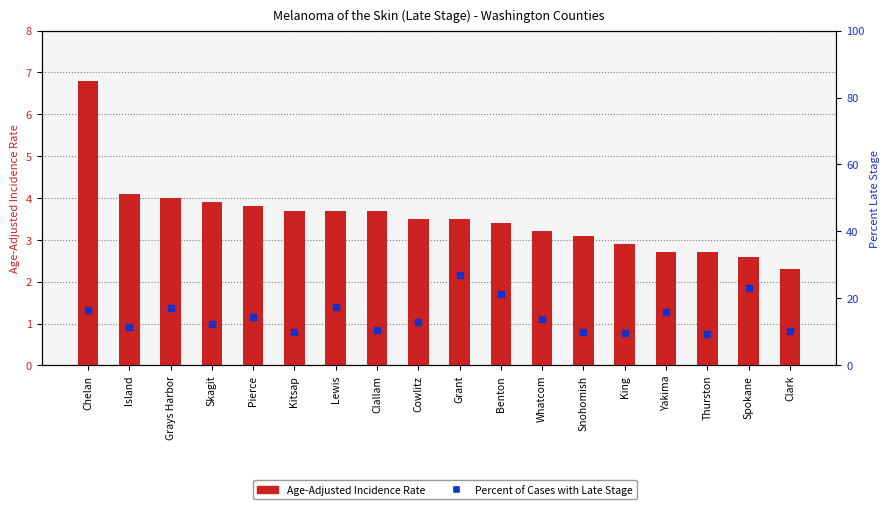

At which category is the sum across all series the highest?

Grant